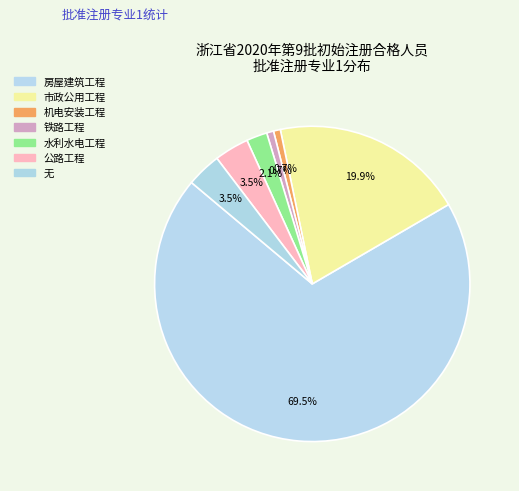

How many slices are in this pie chart?

7